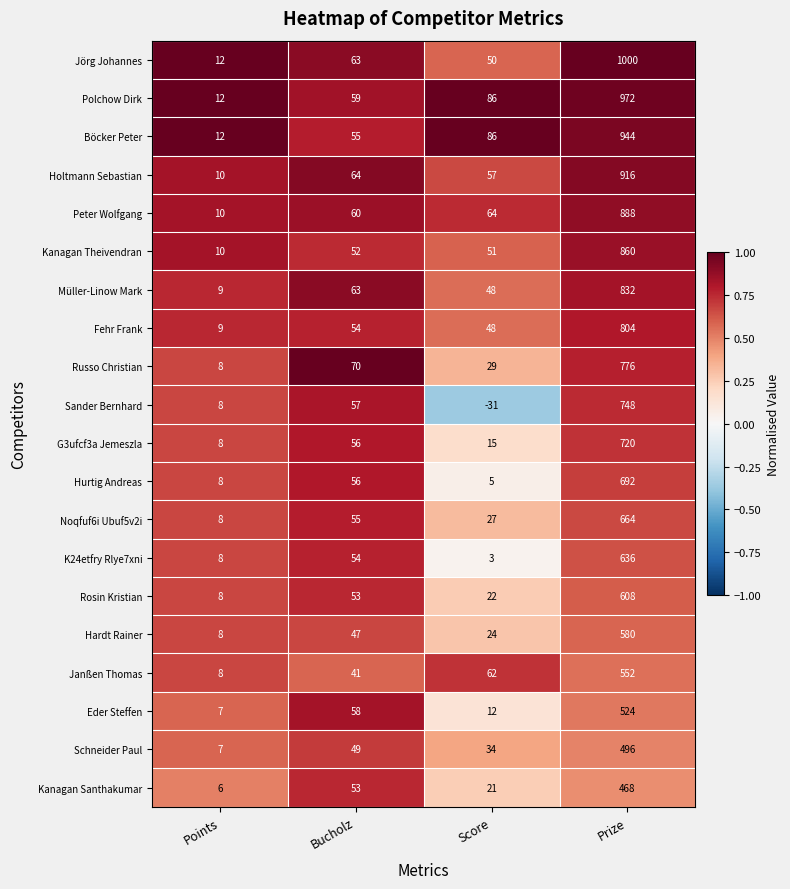

Is it true that Noqfuf6i Ubuf5v2i equals 27 at Score?

True